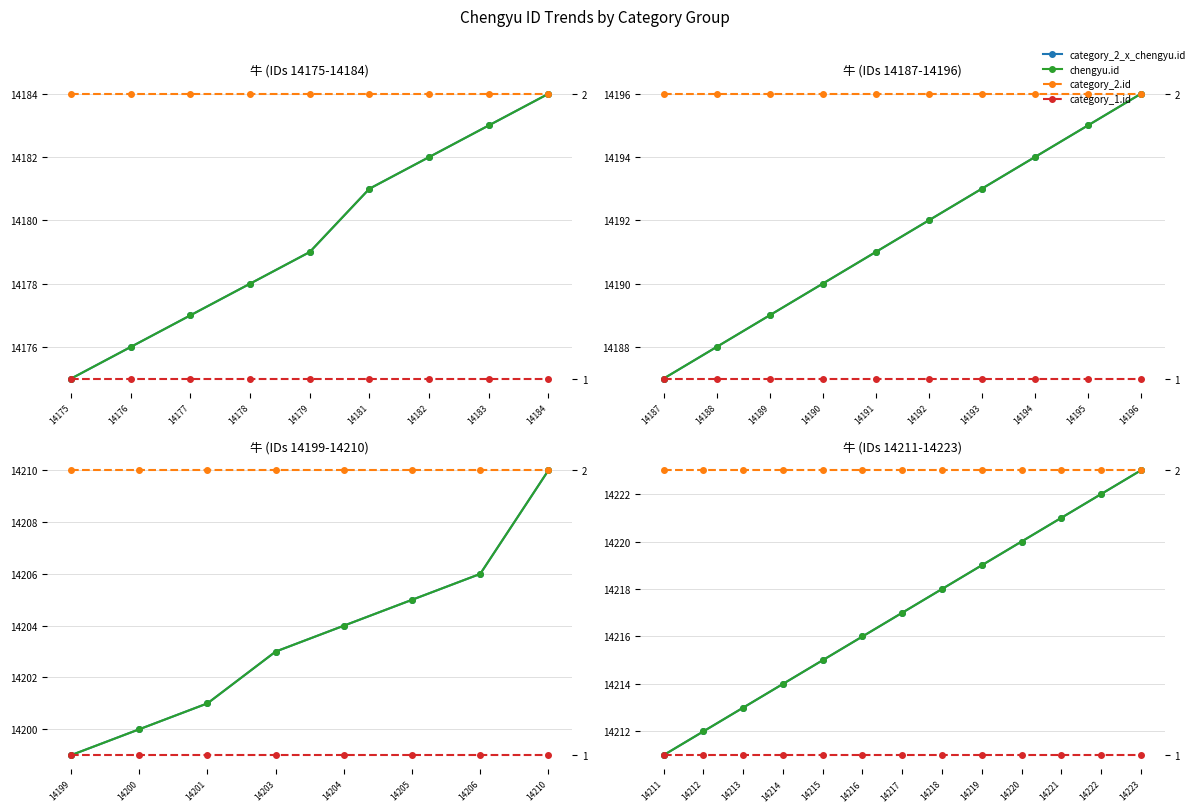

True or false: category_2.id has a value of 2 at 14211.

True